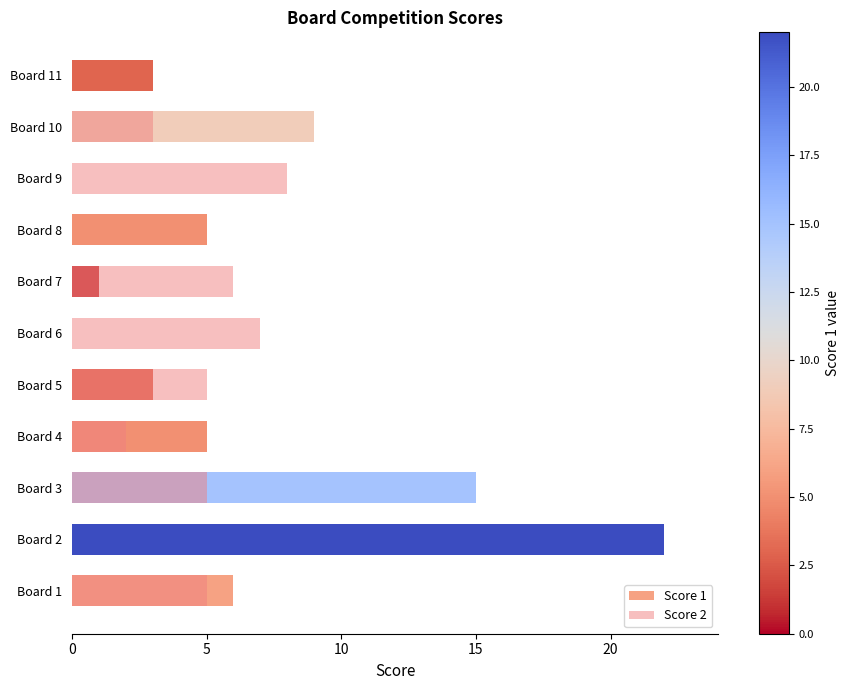

Count the number of data series in this chart.

2